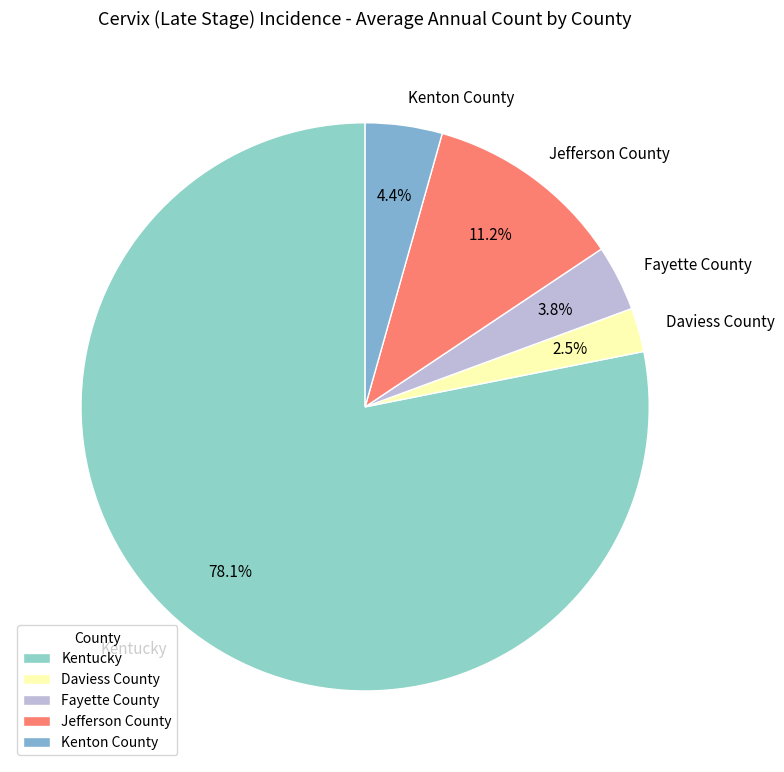

Rank the categories by value from highest to lowest.

Kentucky, Jefferson County, Kenton County, Fayette County, Daviess County